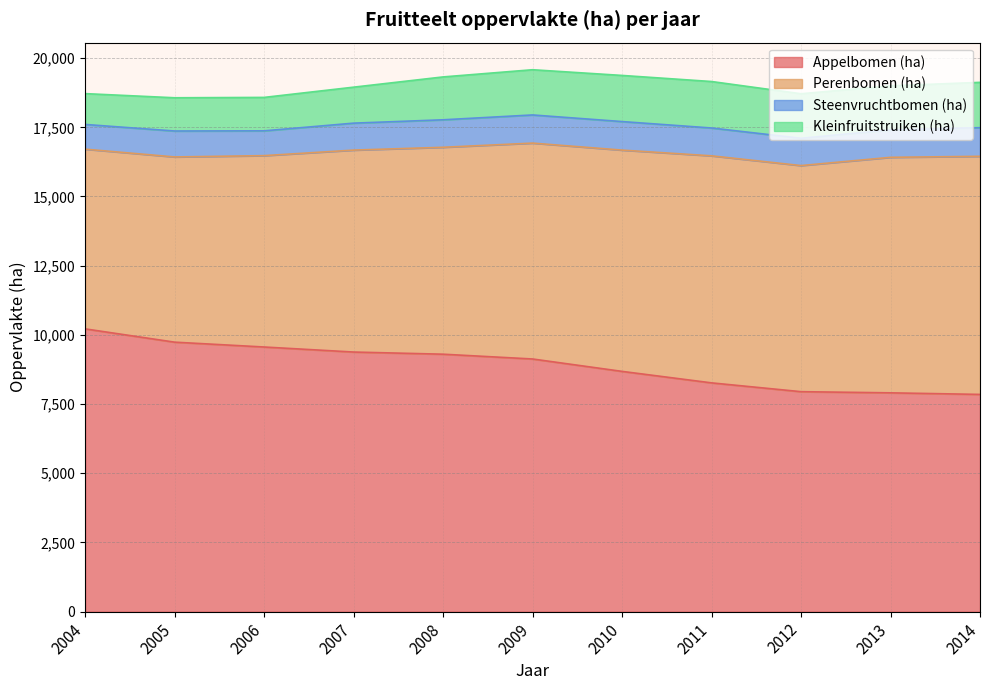

At which category does the chart reach its peak across all series?

2004